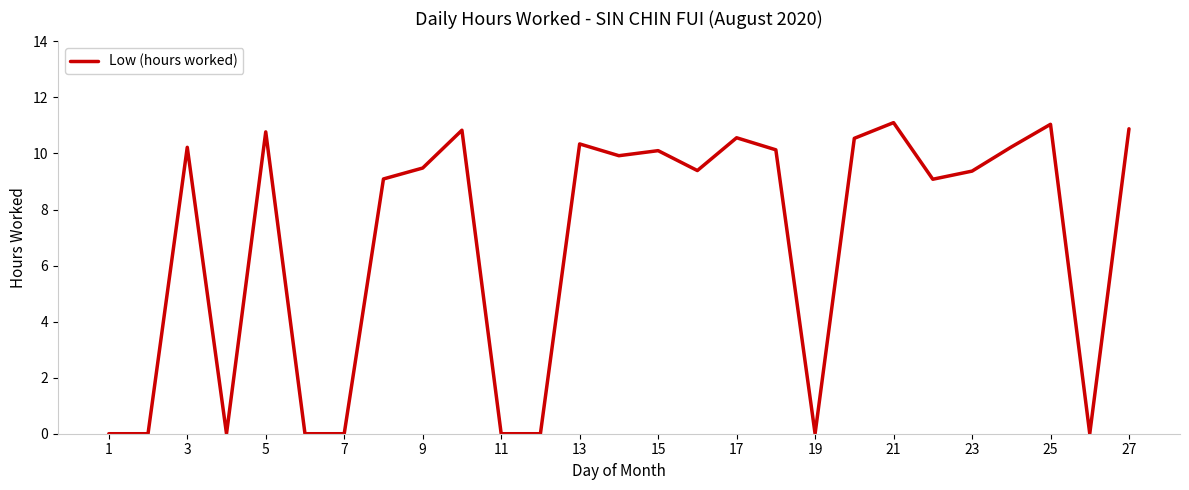

What is the difference between the maximum and minimum values?

11.1